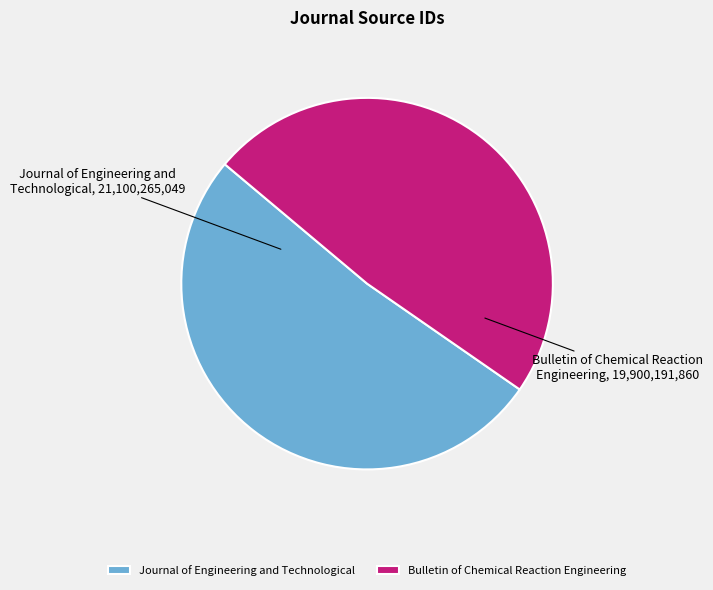

Which category accounts for the majority?

Journal of Engineering and Technological